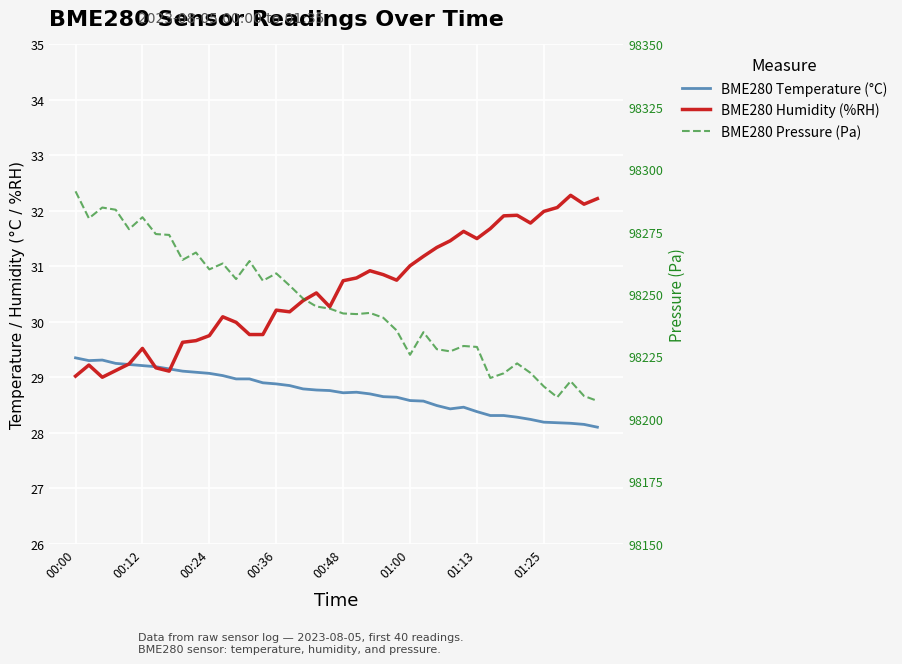

Which has a higher value, 38 or 9?

9